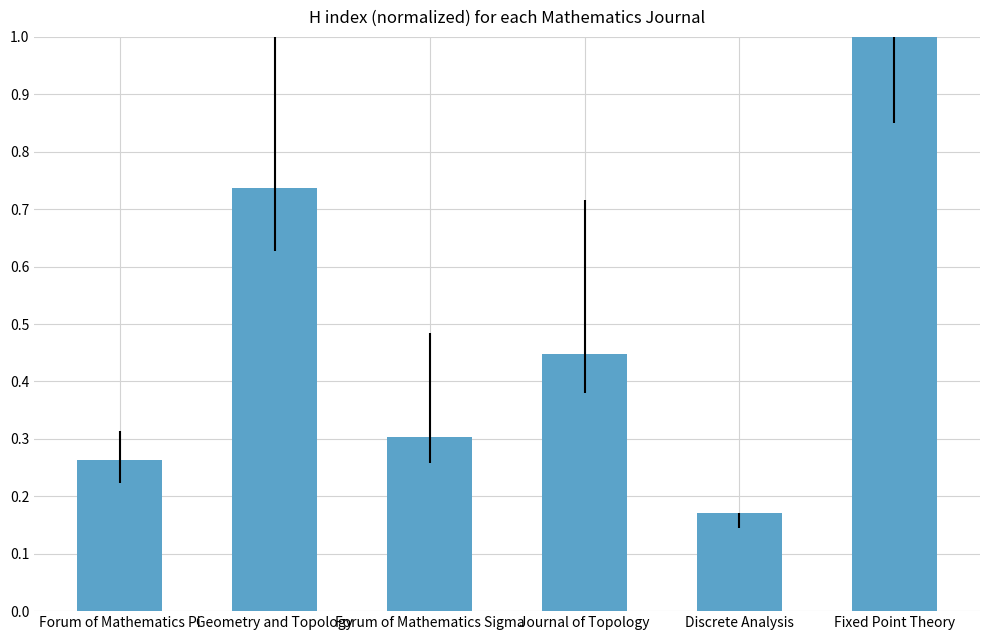

Where is the data nearest to the value 0?

Discrete Analysis